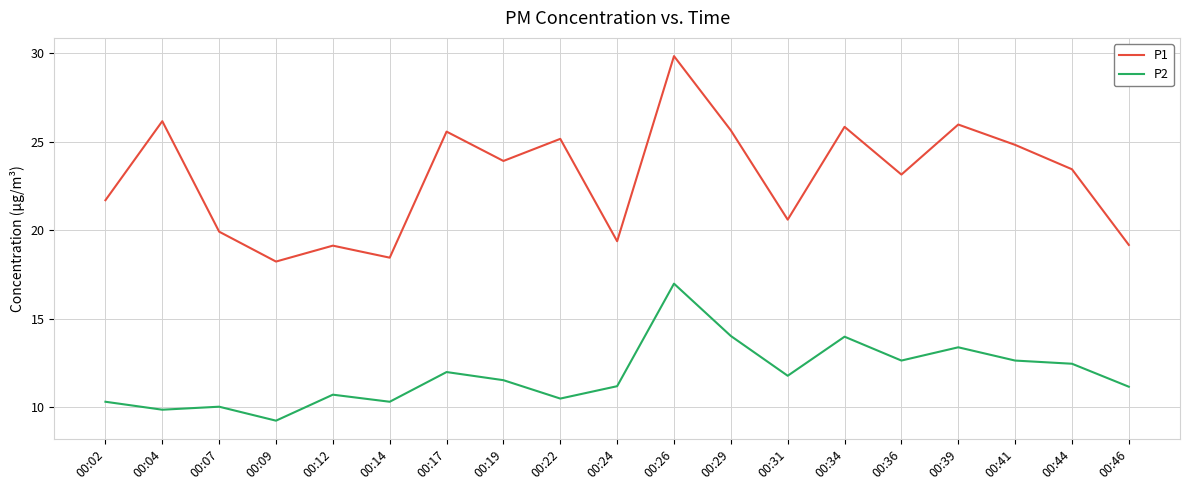

What is the sum of all P2 values?

224.6